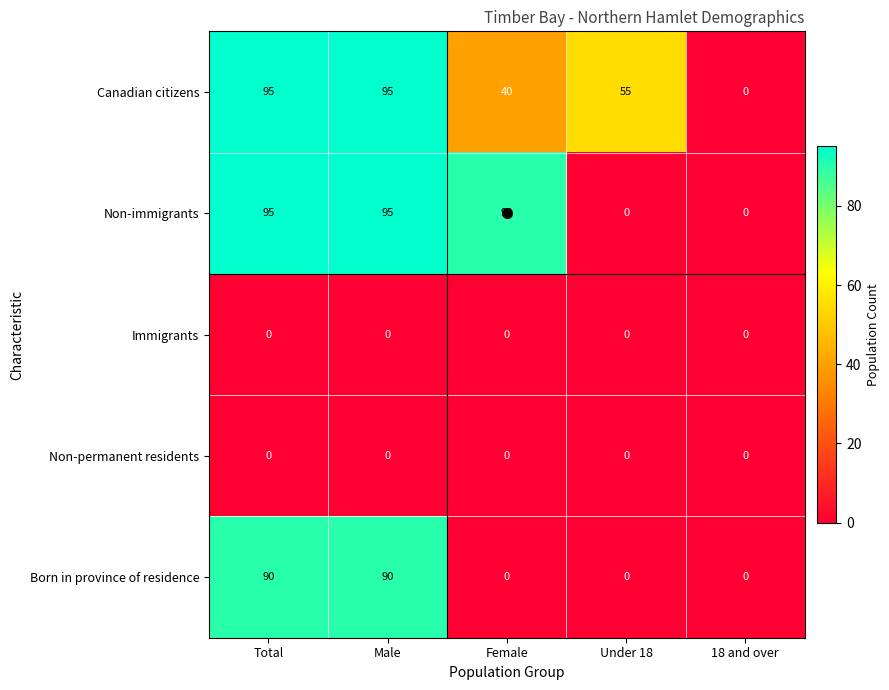

What is the approximate value of Non-immigrants at Total, to the nearest 10?

100